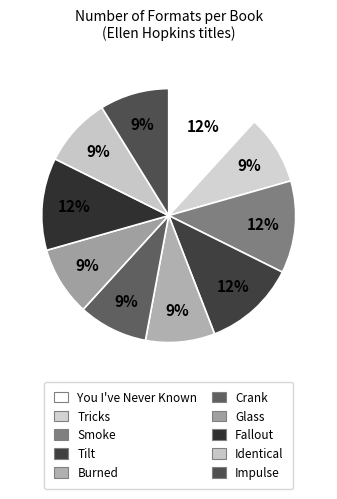

What is the largest slice in the pie chart?

You I've Never Known